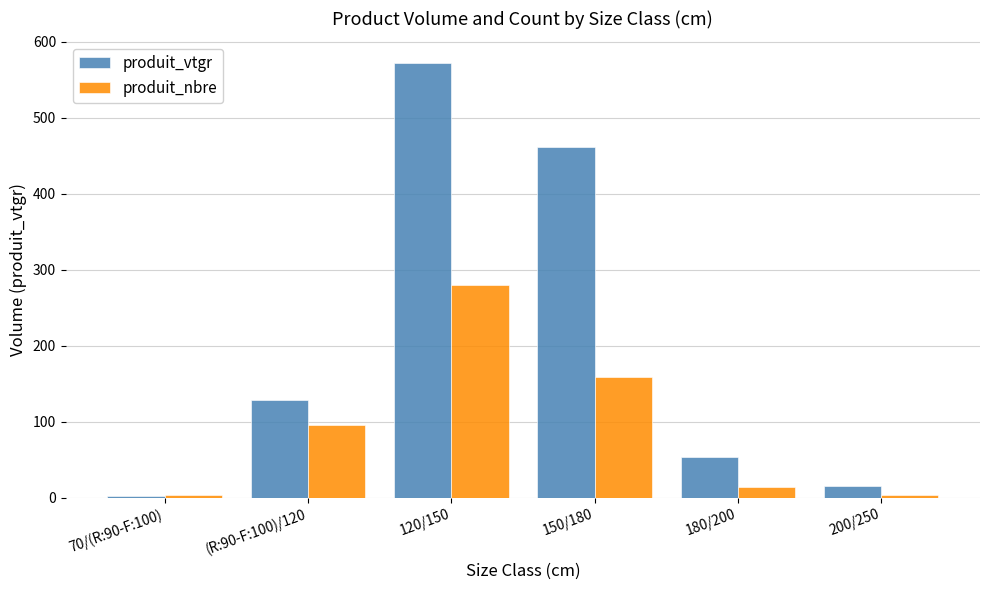

At how many categories does at least one series exceed 100?

3